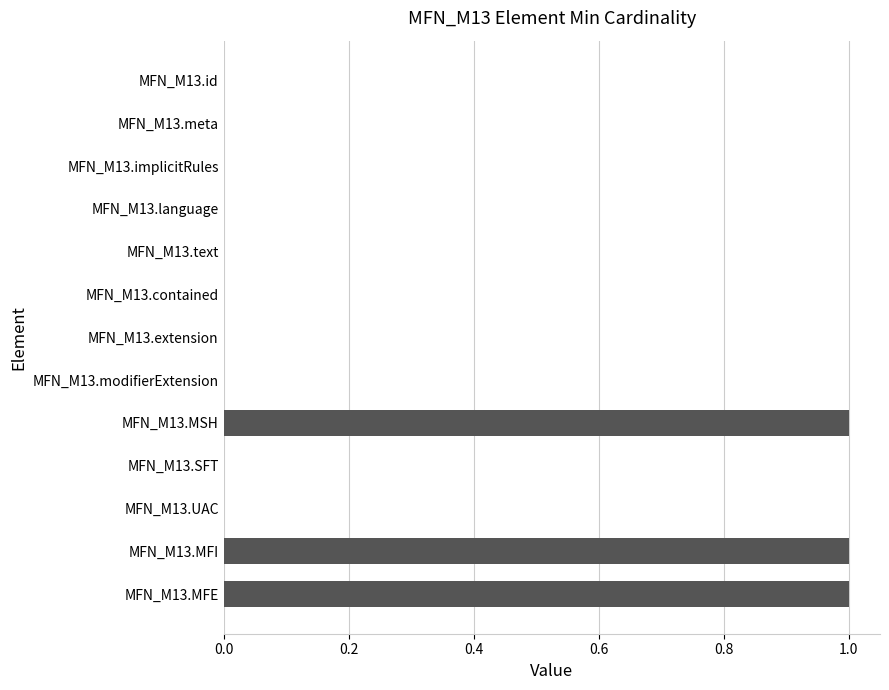

Is it true that the value at MFN_M13.contained is -1?

False